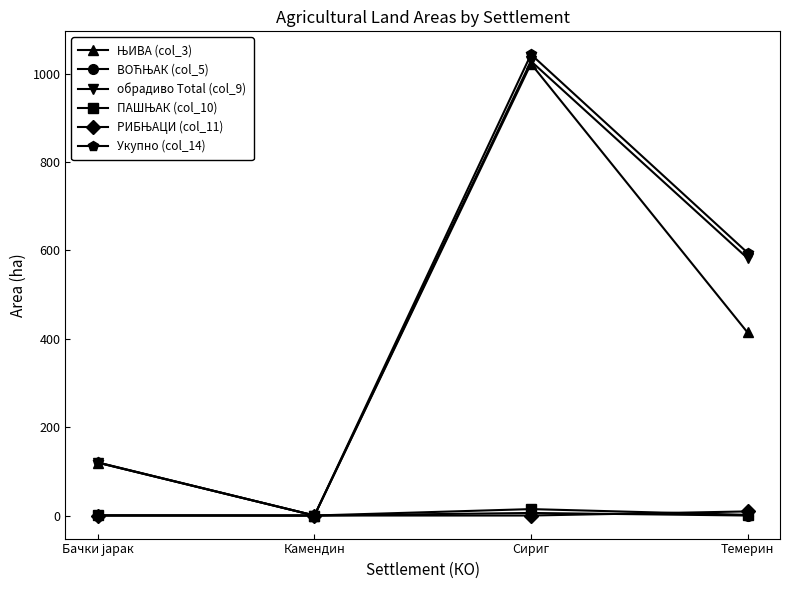

At which category is the sum across all series the highest?

Сириг